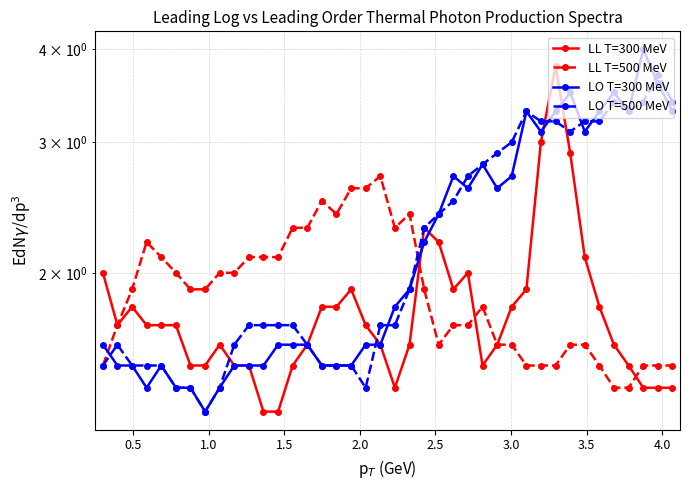

How many lines are shown in the chart?

4